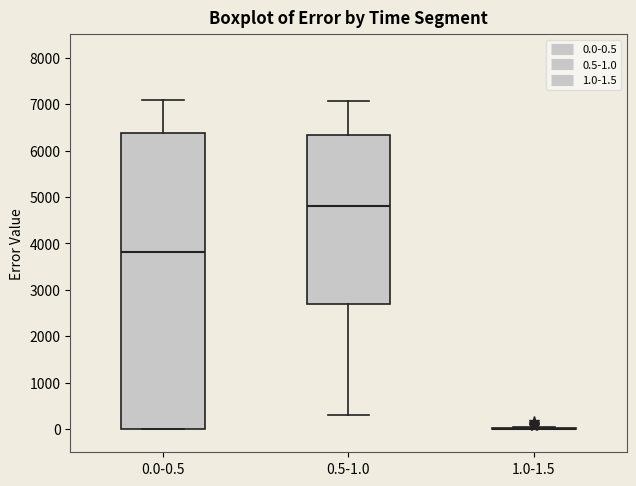

Comparing the boxes themselves (not the whiskers), which one is the tallest?

0.0-0.5